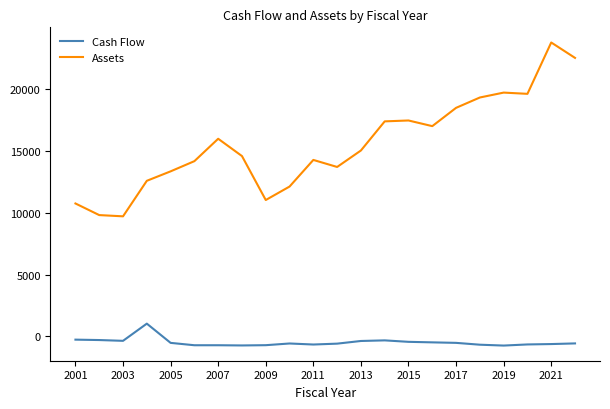

Rank the series by their maximum value, from highest to lowest.

Assets, Cash Flow